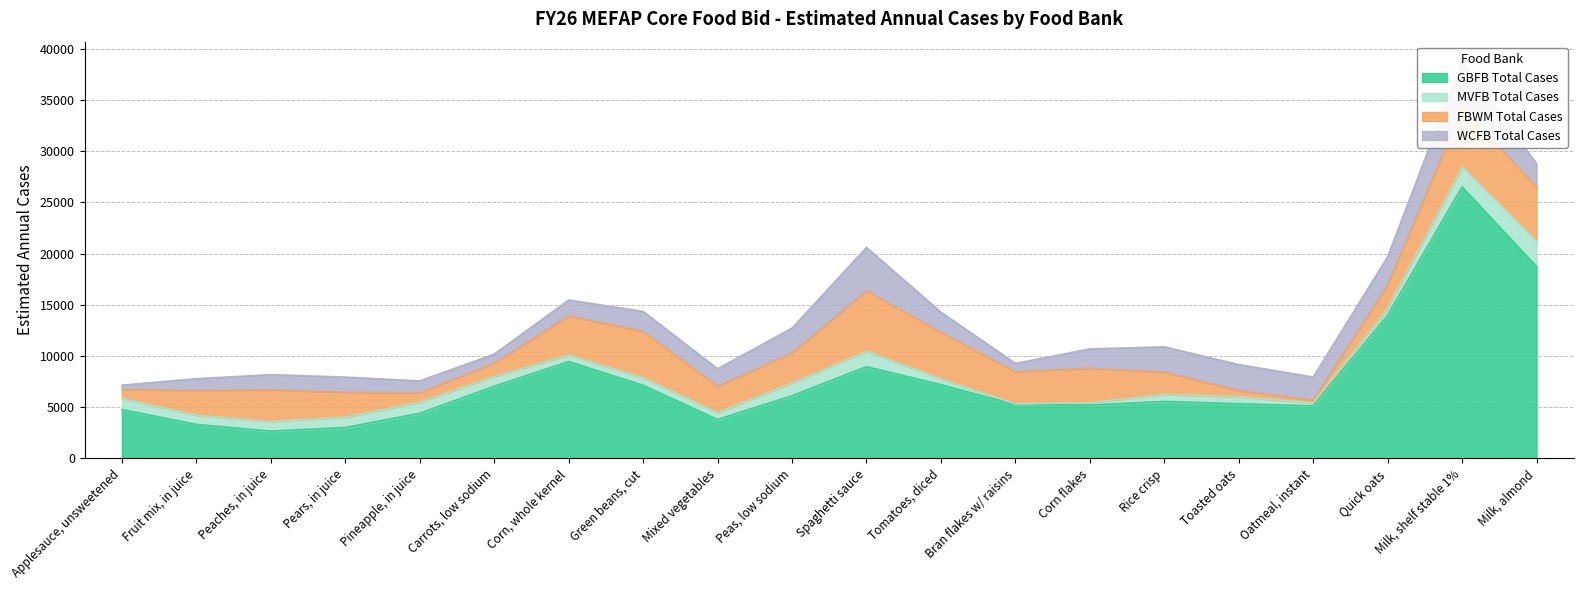

What are all the series names shown in the legend?

GBFB Total Cases, MVFB Total Cases, FBWM Total Cases, WCFB Total Cases